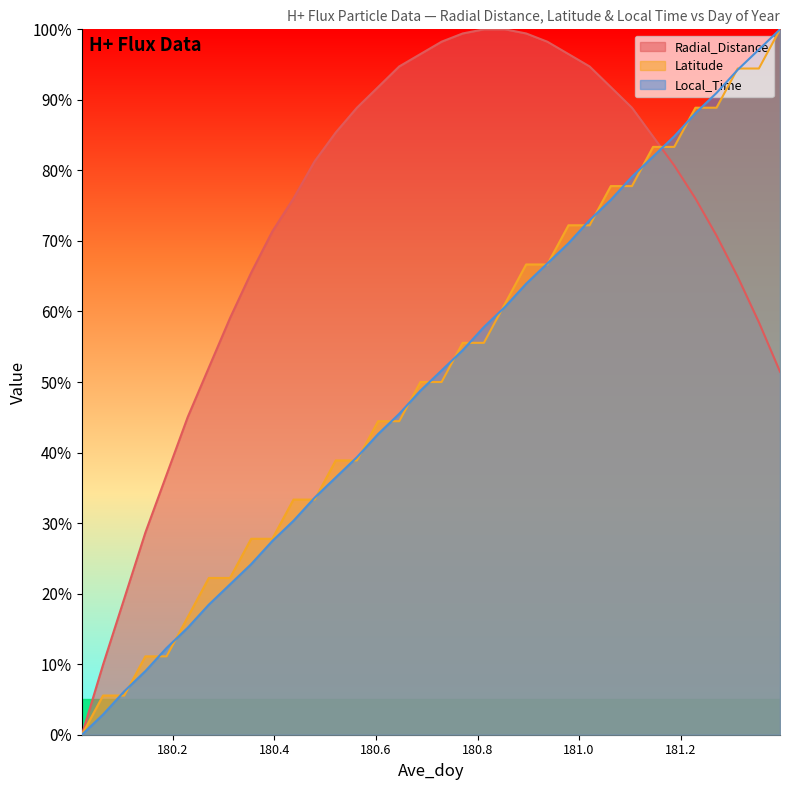

At which label does Latitude first exceed 49?

180.6875